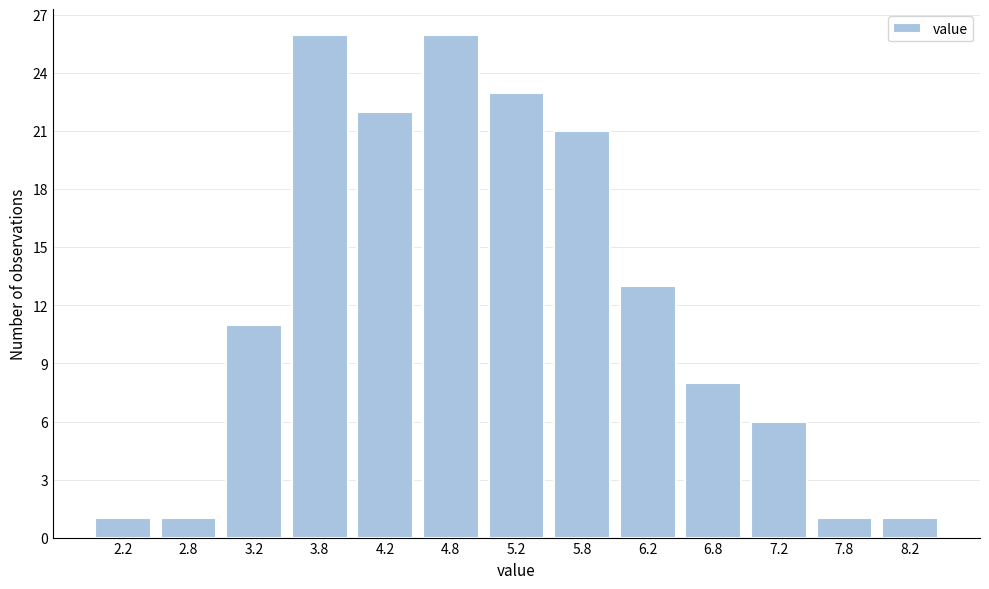

Reading left to right, list all the values displayed in this chart.

1	1	11	26	22	26	23	21	13	8	6	1	1